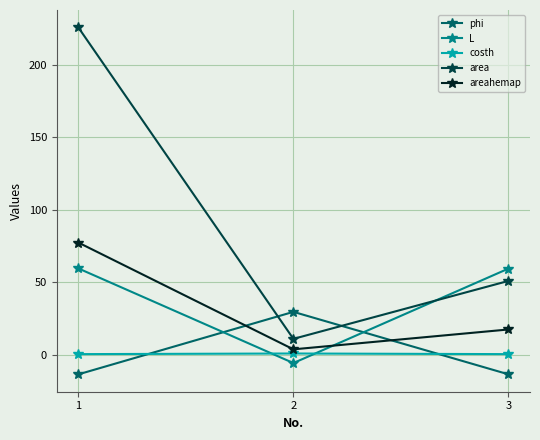

Where is area nearest to the value 118?

3